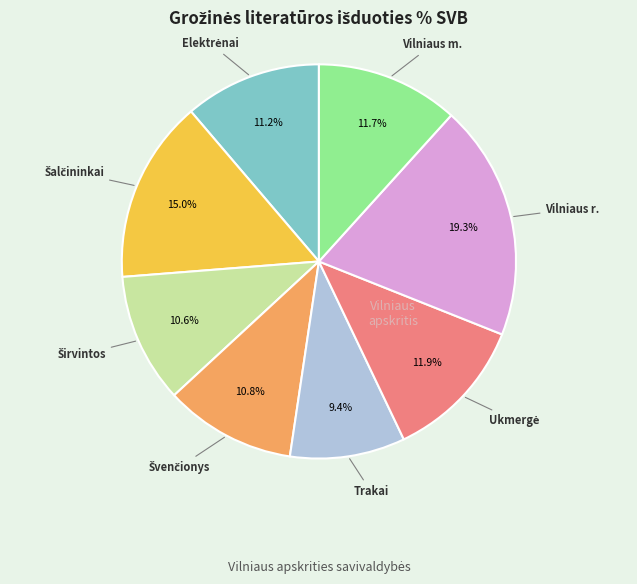

Is Vilniaus r. the majority of the pie?

No